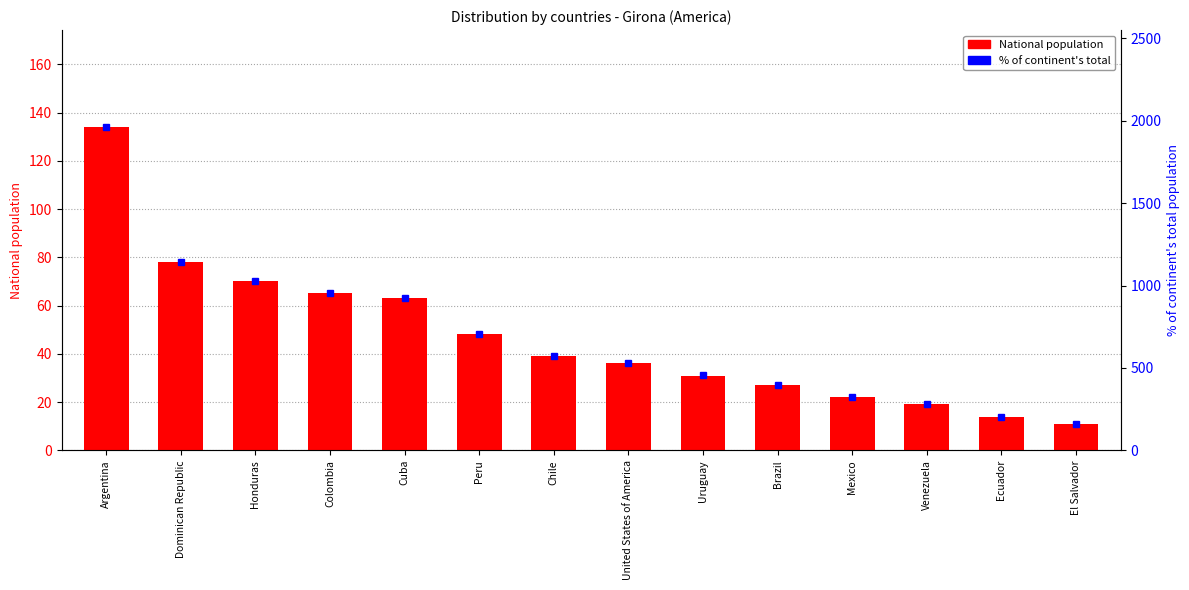

Rank the categories by National population value from highest to lowest.

Argentina, Dominican Republic, Honduras, Colombia, Cuba, Peru, Chile, United States of America, Uruguay, Brazil, Mexico, Venezuela, Ecuador, El Salvador